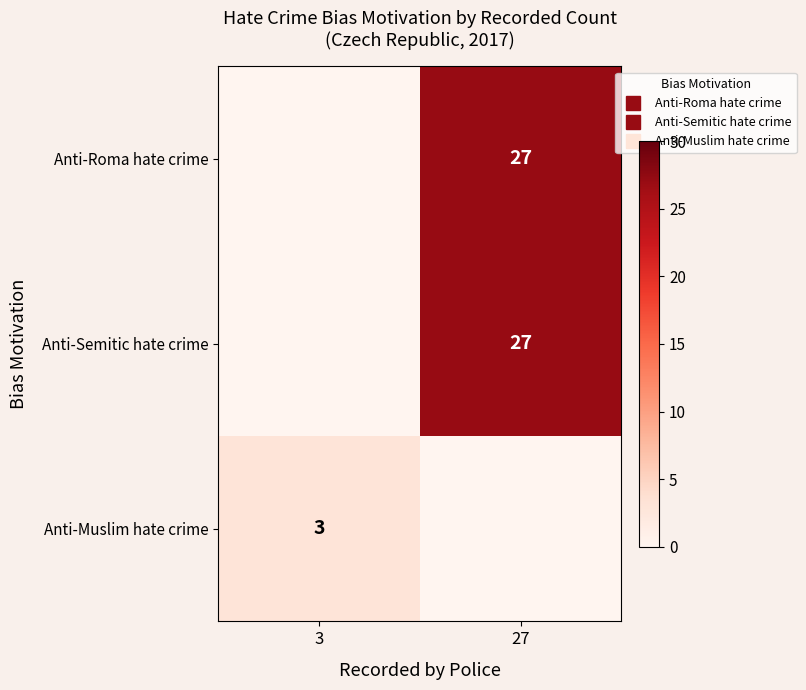

What is the maximum value shown in the chart?

27